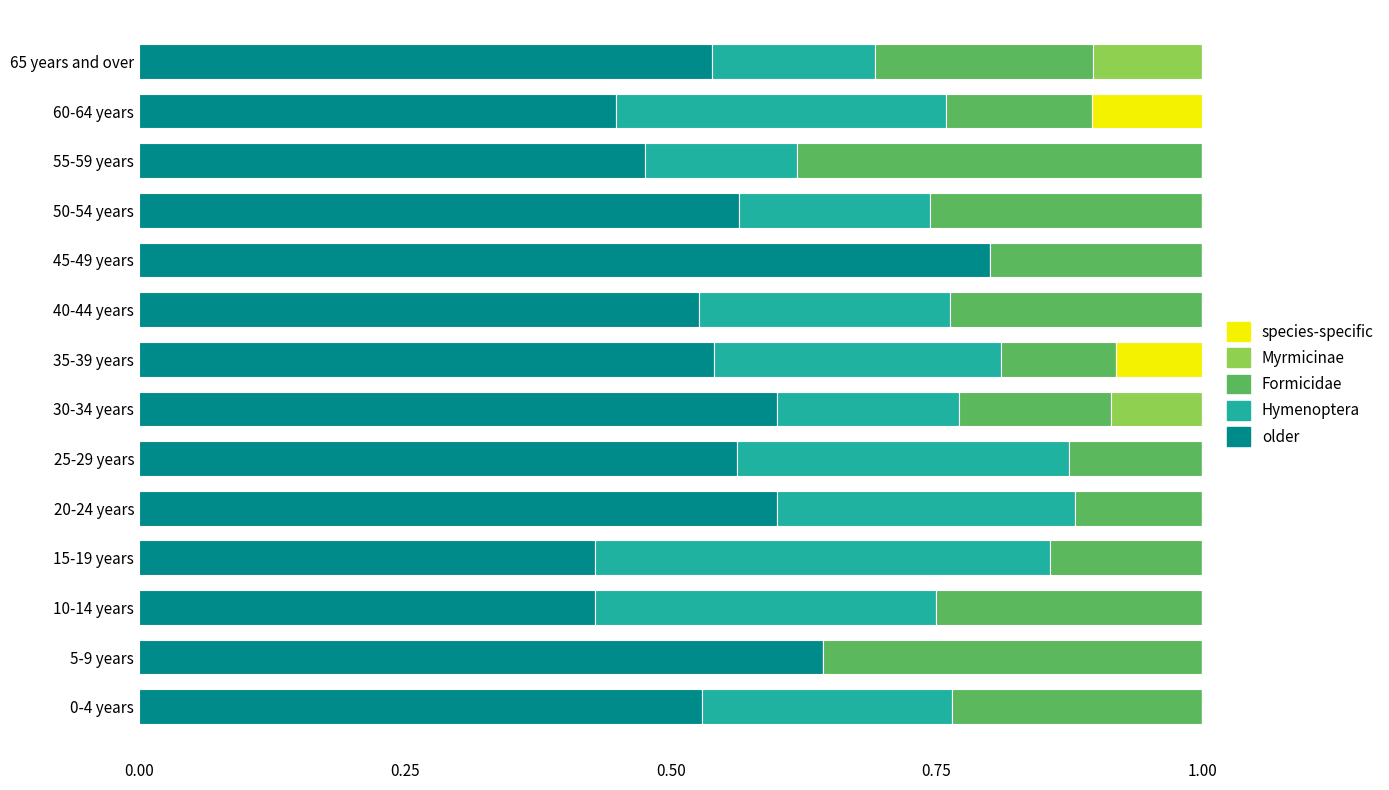

What is the maximum value for older?

0.8